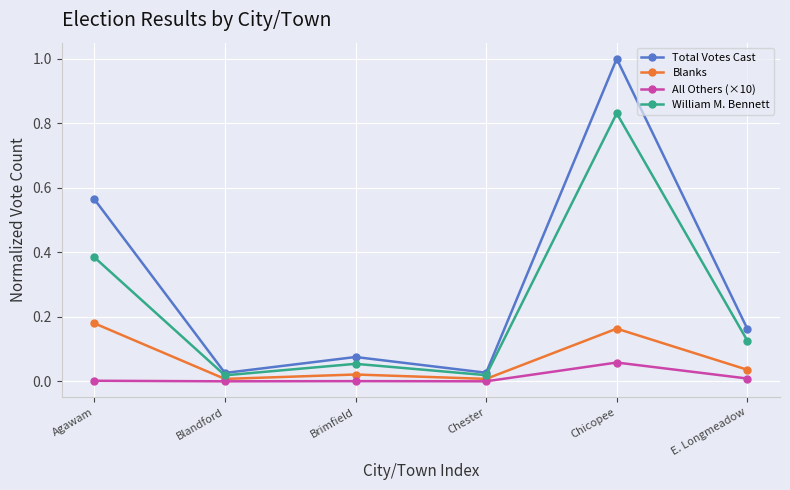

At which category is the sum across all series the highest?

Chicopee